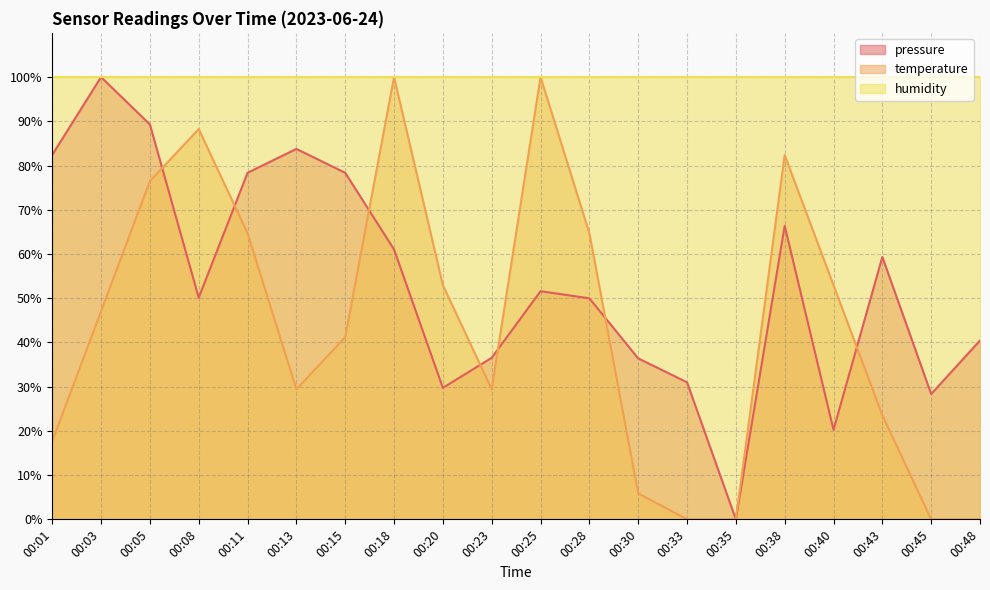

At 00:13, list the series in order from smallest to largest.

temperature, pressure, humidity